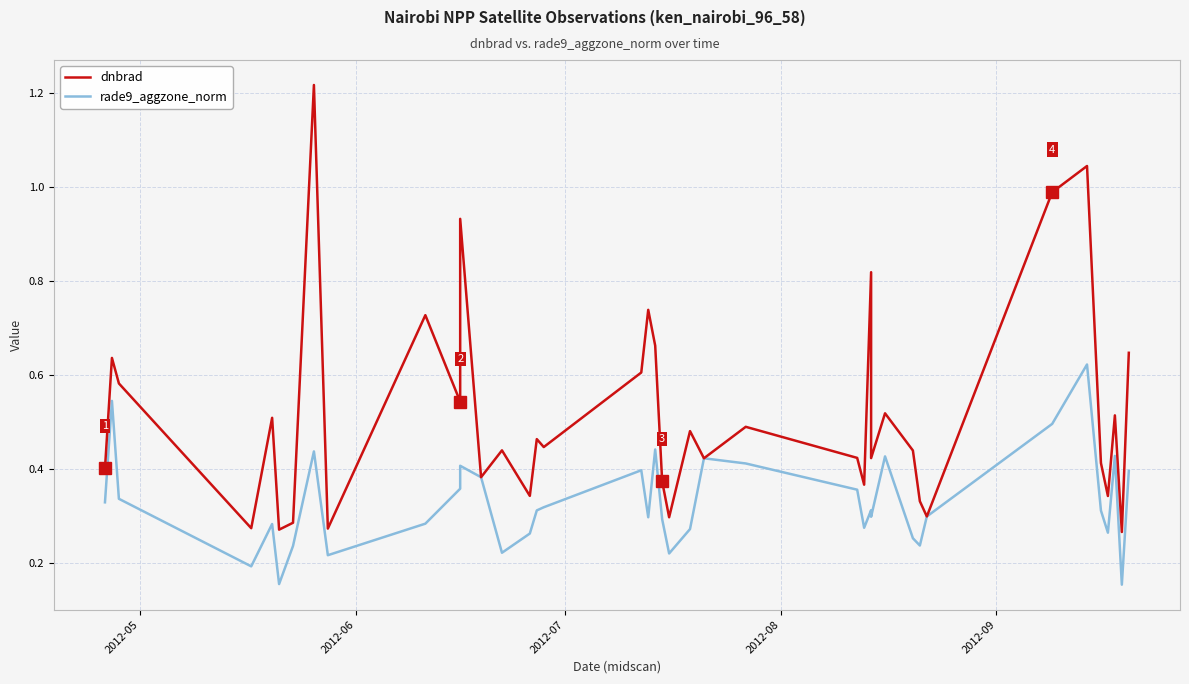

True or false: dnbrad has more than 1 interior local peaks.

True